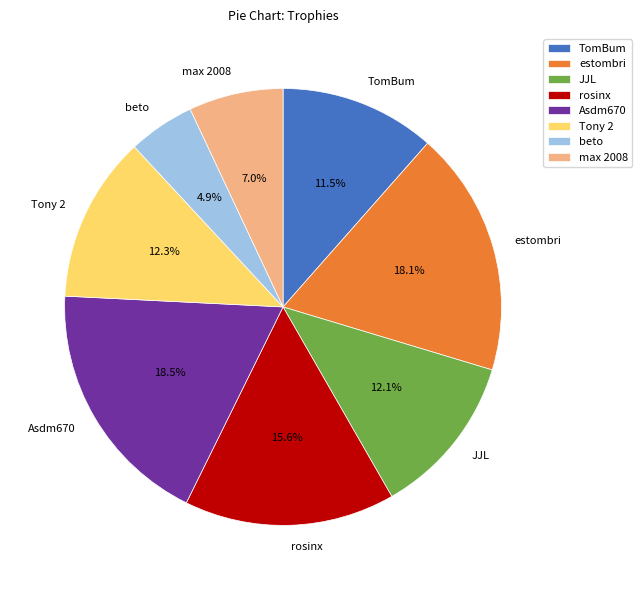

What portion of the pie excludes Asdm670?

81.5%